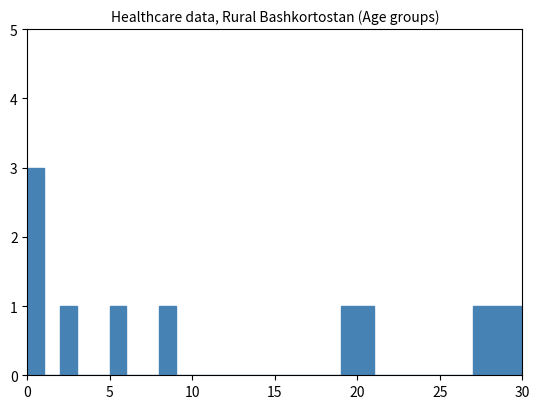

Around what value on the x-axis is the tallest bar? Give the approximate position of its centre, as read against the axis.

0.5